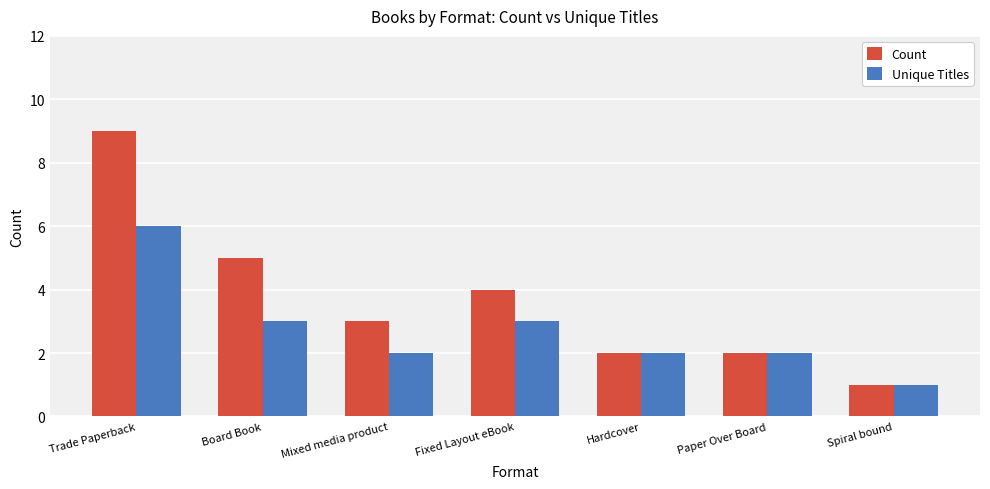

The value of Unique Titles at Trade Paperback is 6. True or false?

True